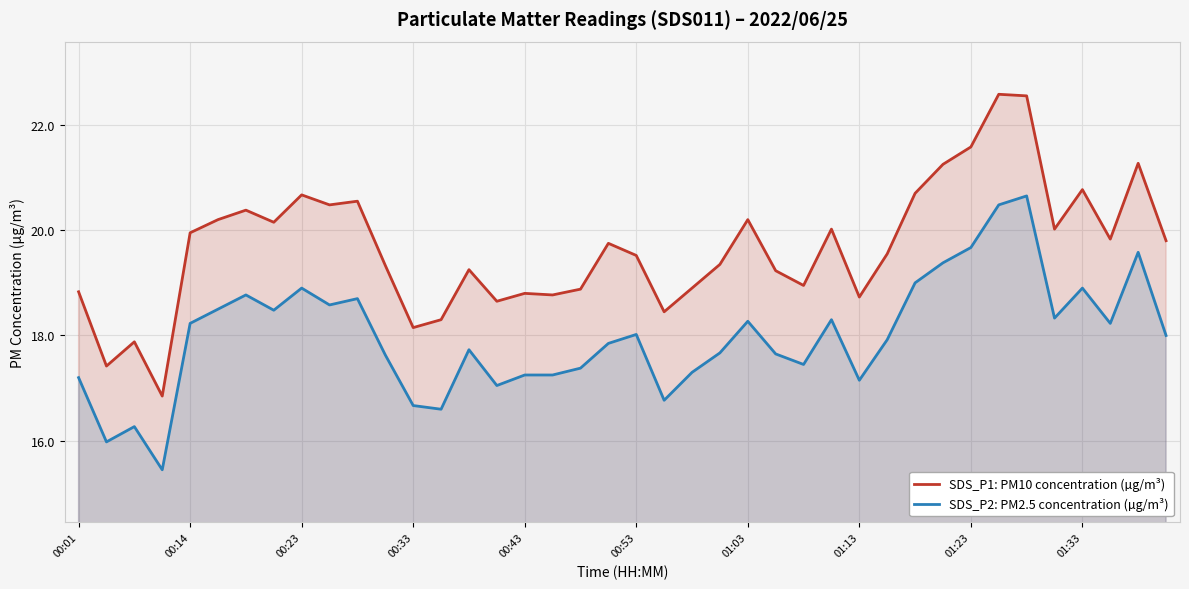

What position from the left is 29?

30